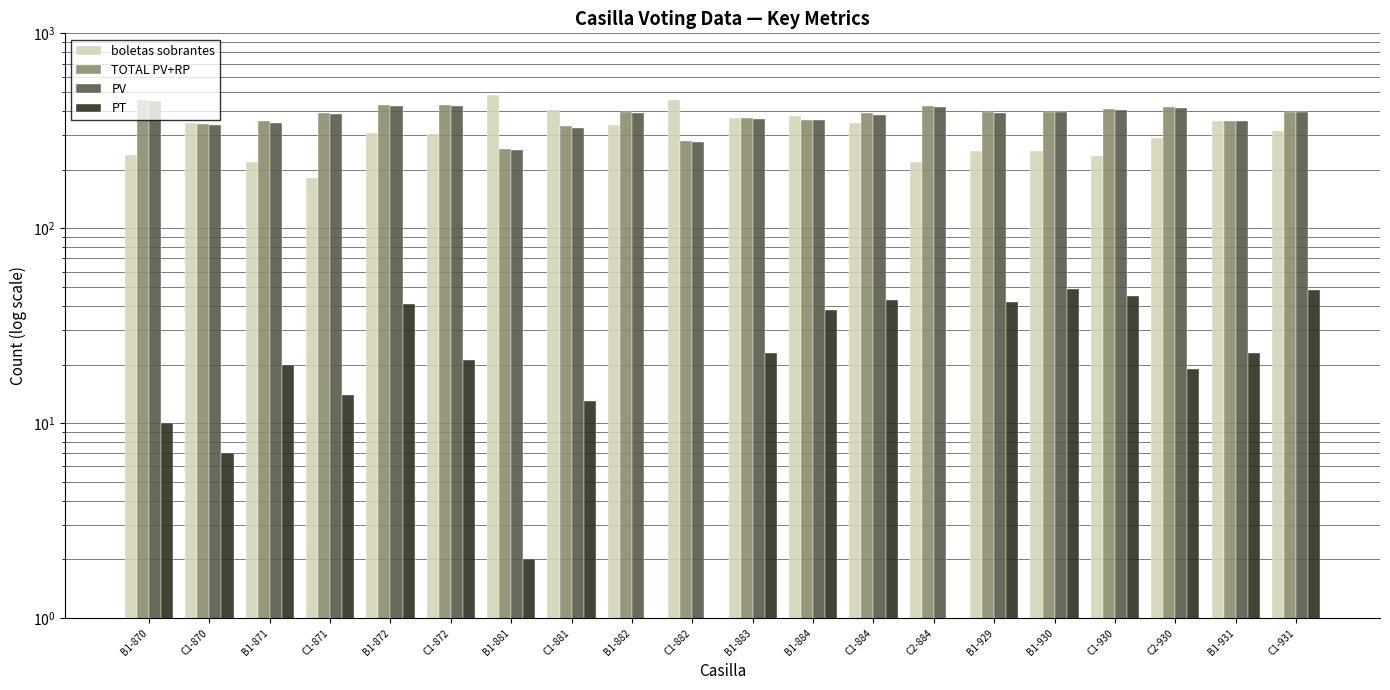

How many values in the boletas sobrantes series exceed 315?

9